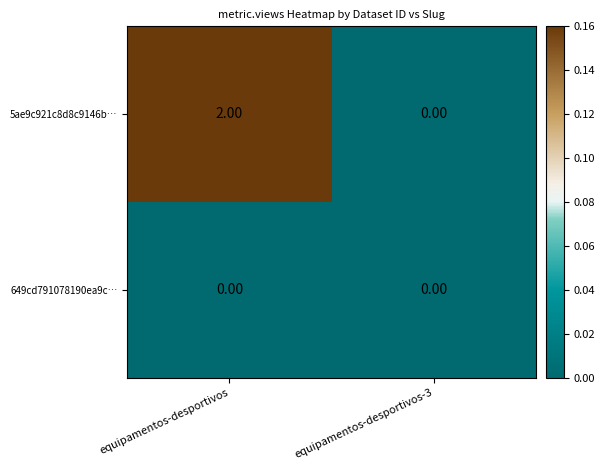

Which label corresponds to the largest value in the chart?

equipamentos-desportivos